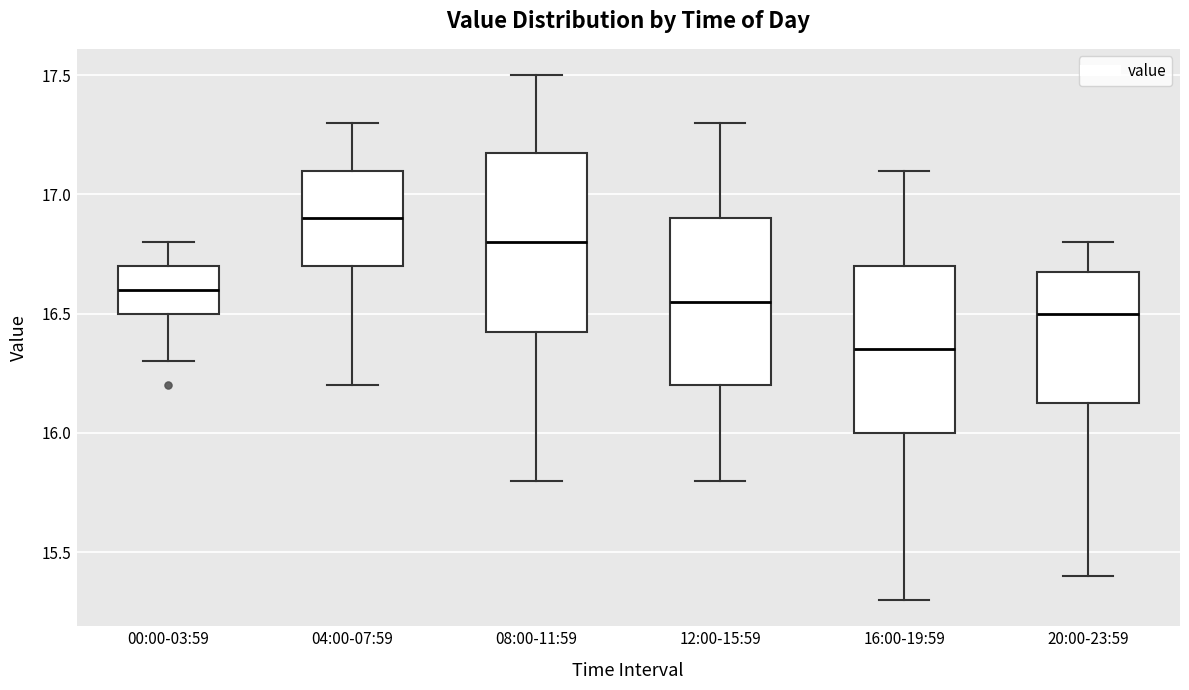

Reading left to right, read every box against the y-axis: the position of its median line, the range the box covers, and the ends of its whiskers. The values are not printed on the chart, so give them approximately, as read against the axis.

00:00-03:59: median 16.60, box 16.50 to 16.70, whiskers 16.30 to 16.80
04:00-07:59: median 16.90, box 16.70 to 17.10, whiskers 16.20 to 17.30
08:00-11:59: median 16.80, box 16.45 to 17.20, whiskers 15.80 to 17.50
12:00-15:59: median 16.55, box 16.20 to 16.90, whiskers 15.80 to 17.30
16:00-19:59: median 16.35, box 16.00 to 16.70, whiskers 15.30 to 17.10
20:00-23:59: median 16.50, box 16.15 to 16.70, whiskers 15.40 to 16.80